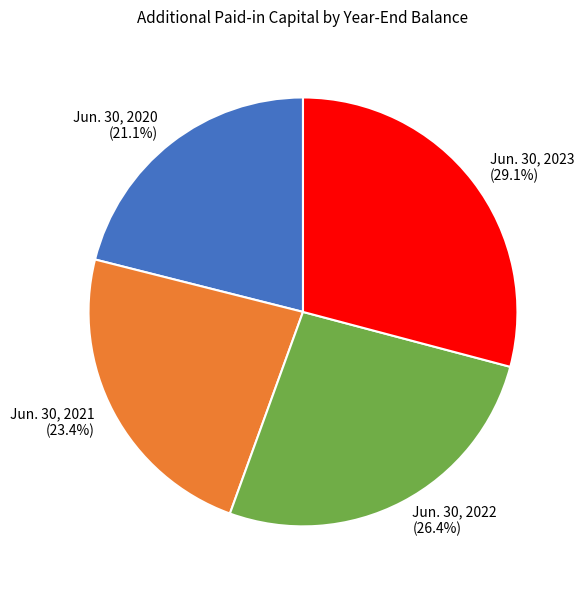

What percentage do Jun. 30, 2023 and Jun. 30, 2021 together represent?

52.5%